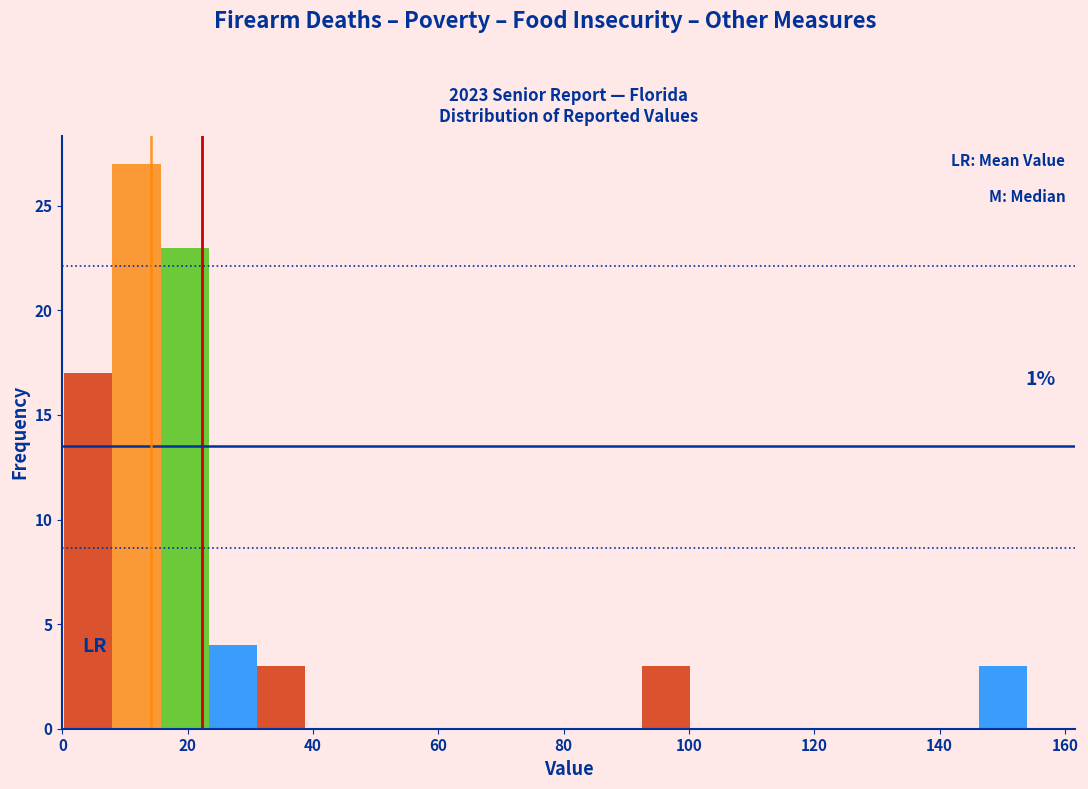

Read against the x-axis, roughly where is the centre of the tallest bar?

12